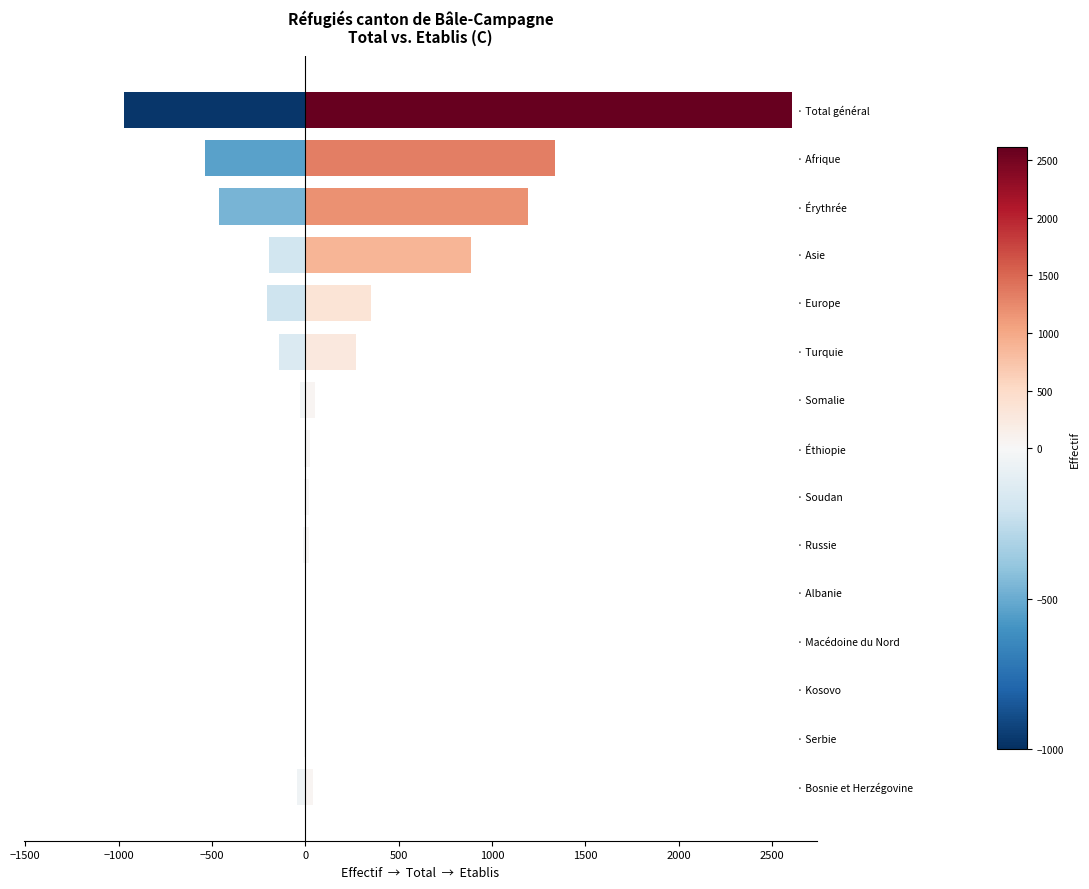

How many data points in Total B are less than 15?

7